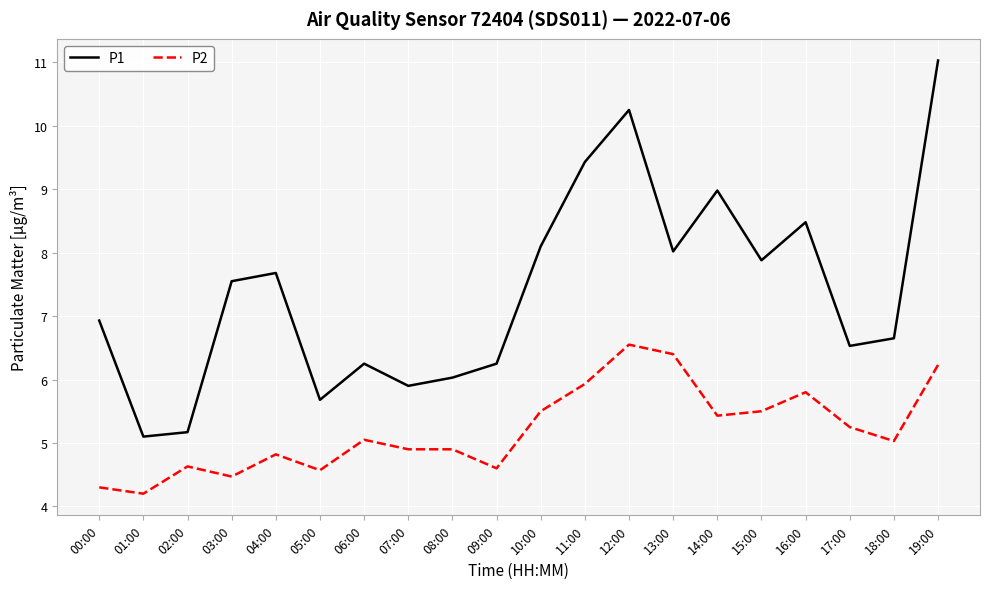

What position from the left is 13:00?

14